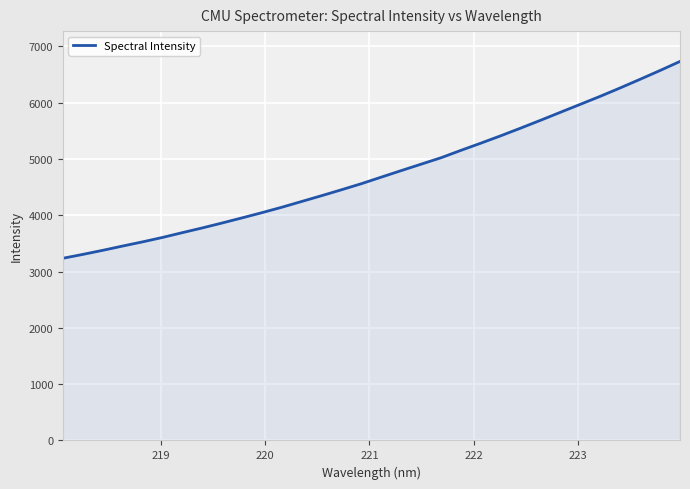

What is the maximum value shown in the chart?

6733.6